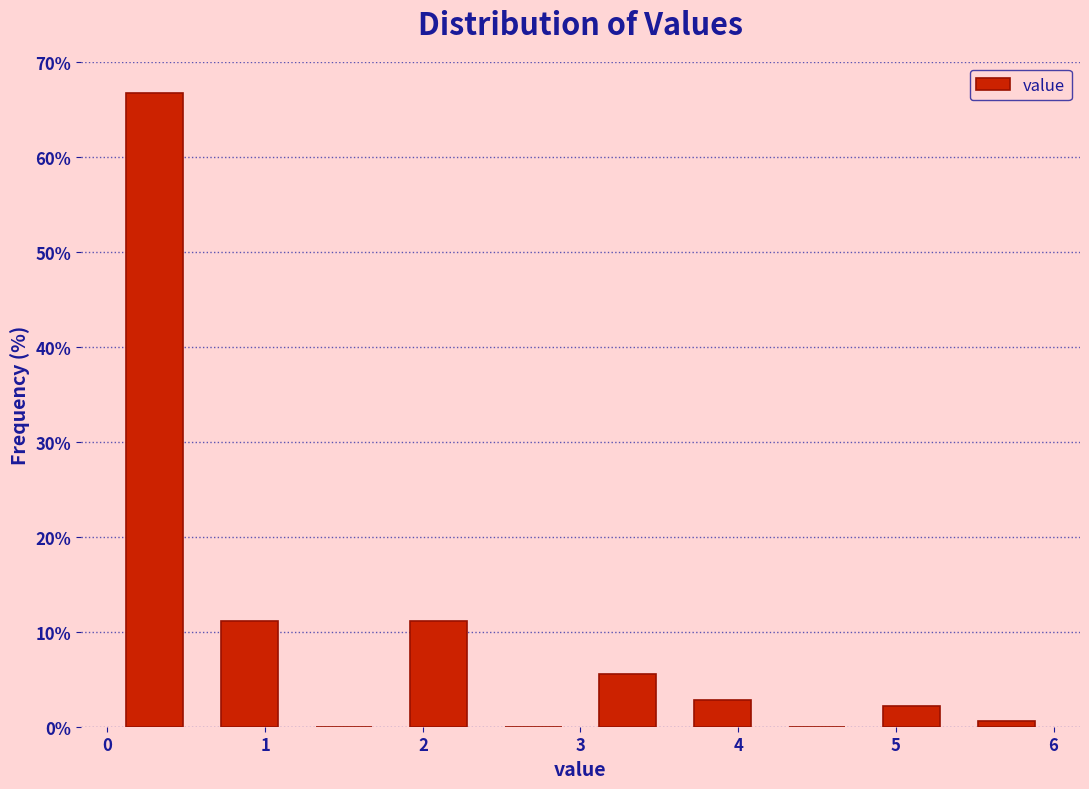

Reading left to right, list every bar in this chart as the range it spans on the x-axis followed by its height. The values are not printed on the chart, so give them approximately, as read against the axis.

0.0 to 0.6: 67
0.6 to 1.2: 11
1.2 to 1.8: 0
1.8 to 2.4: 11
2.4 to 3.0: 0
3.0 to 3.6: 6
3.6 to 4.2: 3
4.2 to 4.8: 0
4.8 to 5.4: 2
5.4 to 6.0: under 1